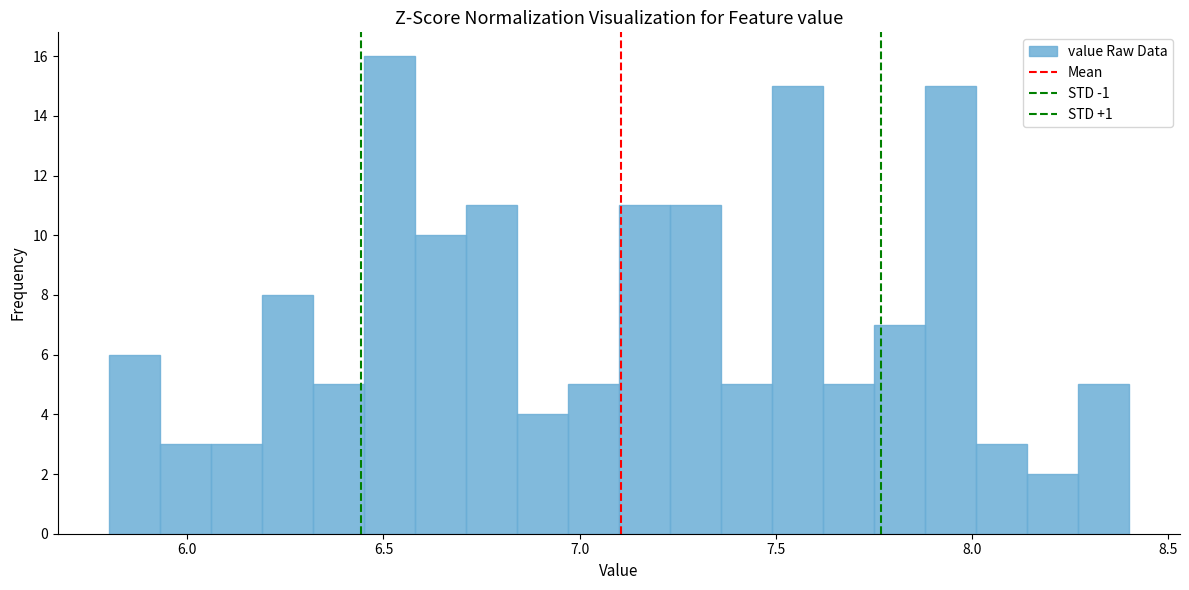

Around what value on the x-axis is the tallest bar? Give the approximate position of its centre, as read against the axis.

6.50